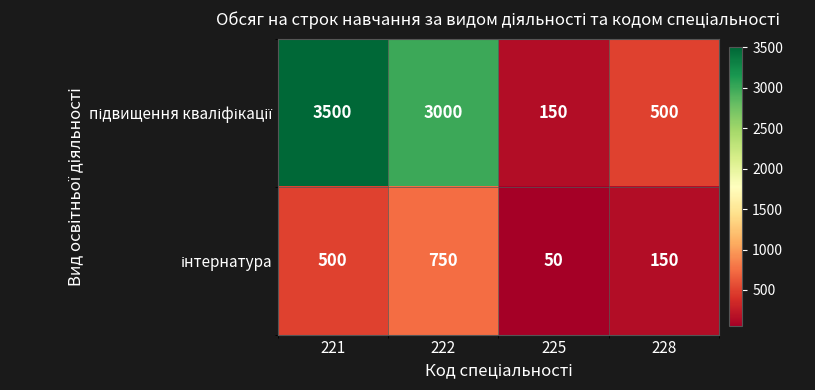

Which label corresponds to the smallest value in the chart?

225